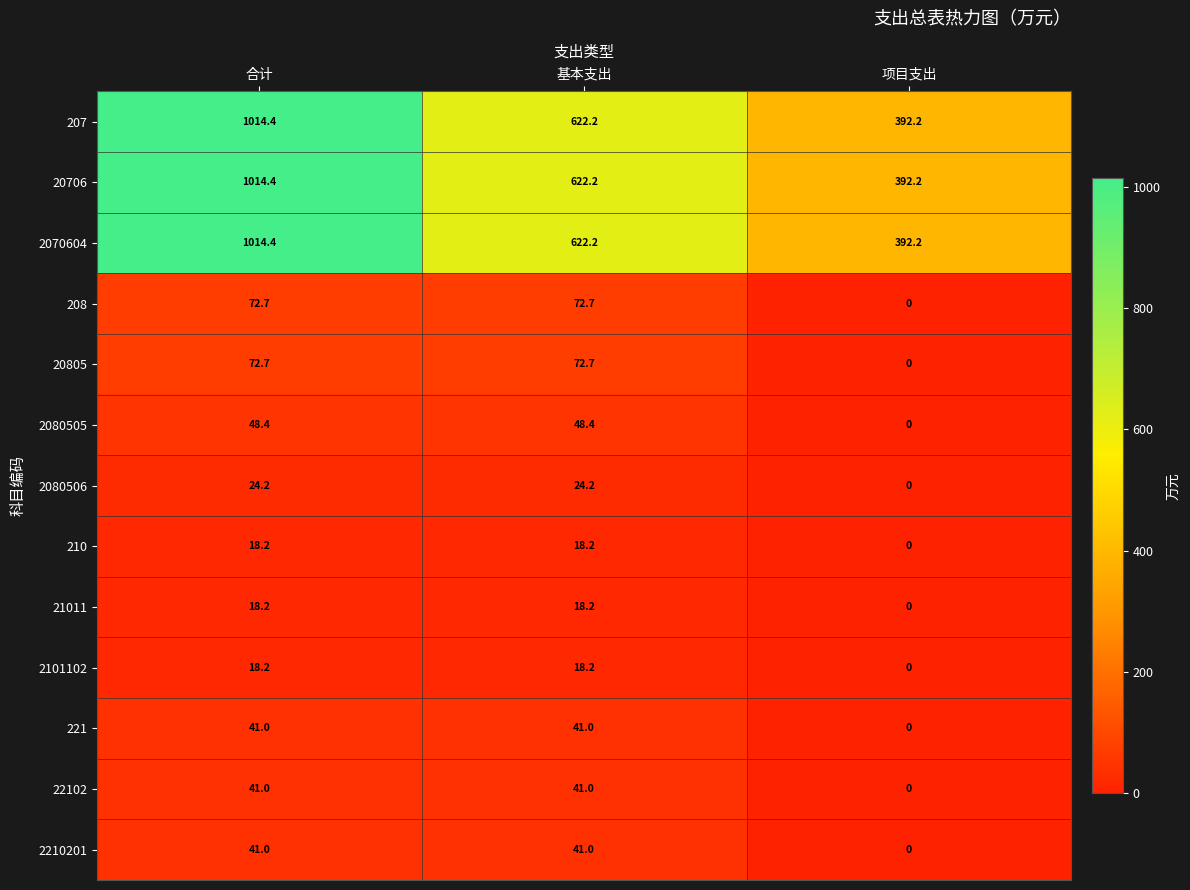

Which label corresponds to the smallest value in the chart?

项目支出